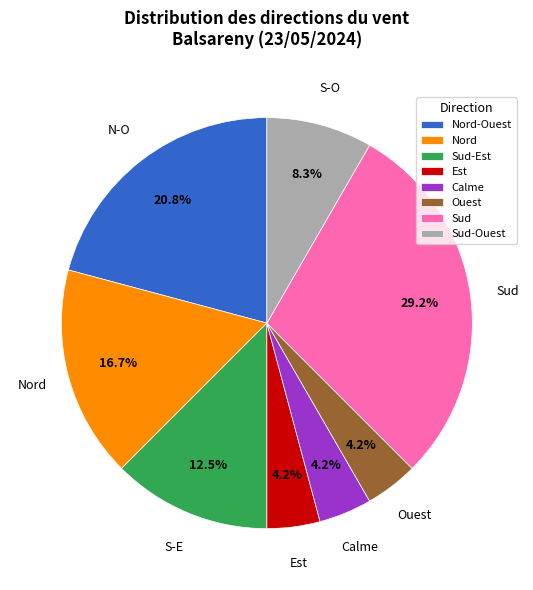

To the nearest percent, what is the average slice percentage?

12%